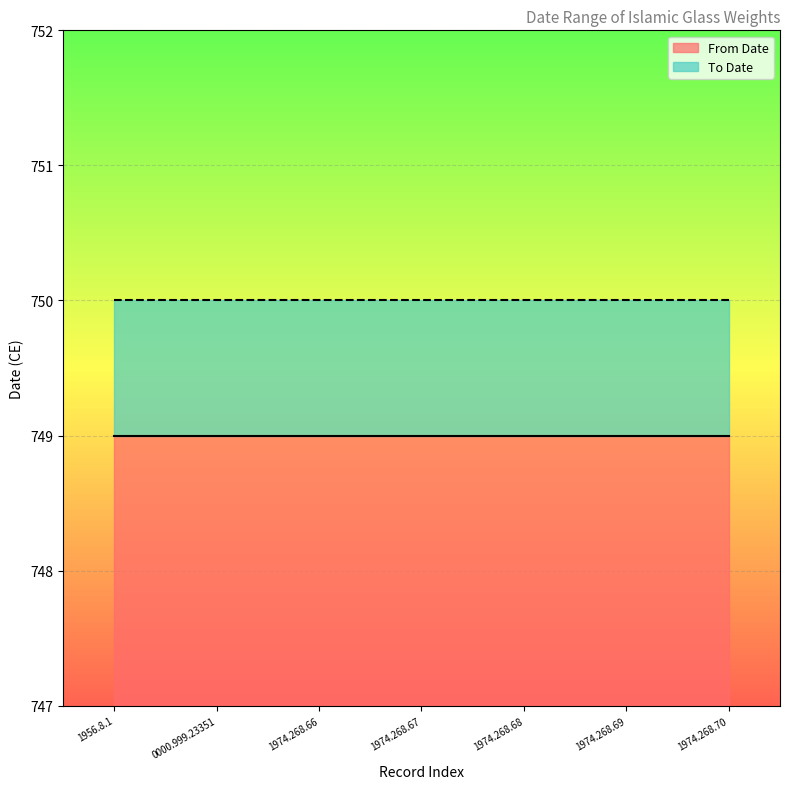

True or false: From Date and To Date intersect in this chart.

False